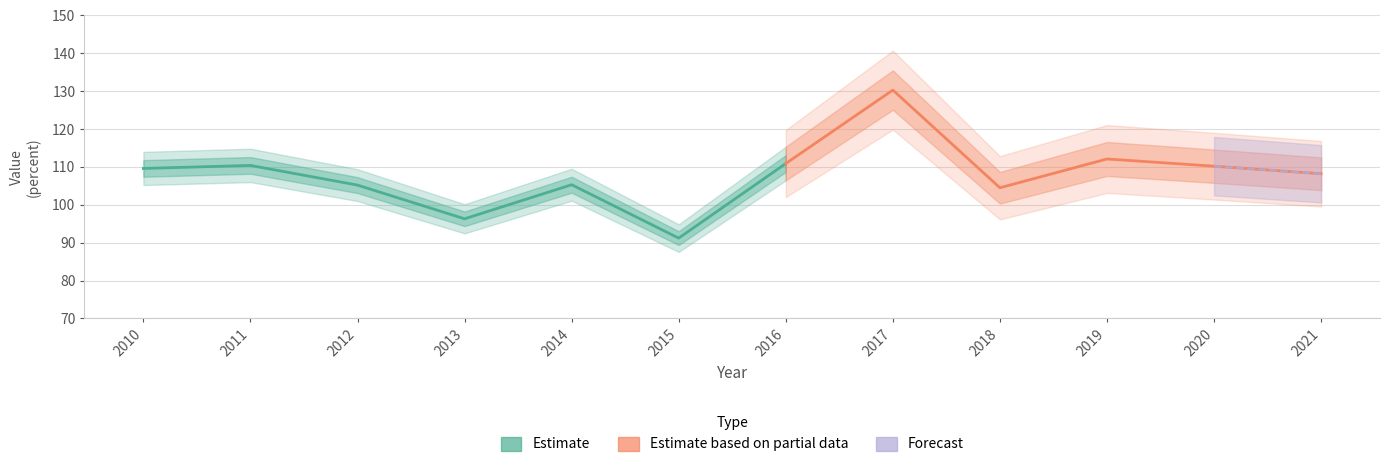

What is the minimum value shown in the chart?

91.2